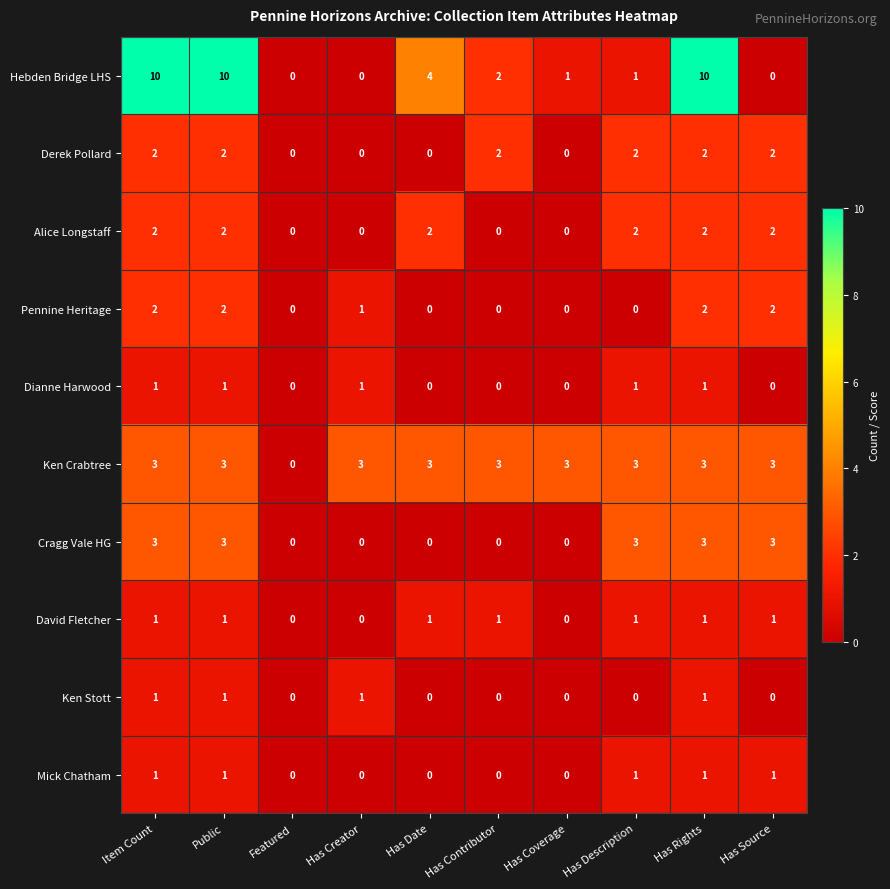

The value of Pennine Heritage at Has Contributor is -1. True or false?

False